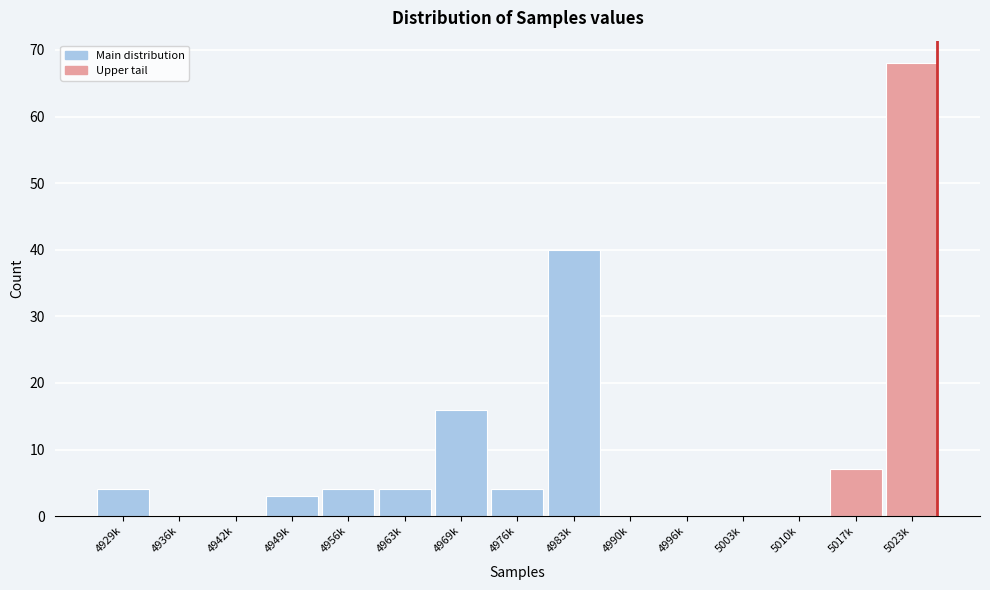

Reading left to right, transcribe all the data shown in this chart.

4929k=4	4936k=0	4942k=0	4949k=3	4956k=4	4963k=4	4969k=16	4976k=4	4983k=40	4990k=0	4996k=0	5003k=0	5010k=0	5017k=7	5023k=68